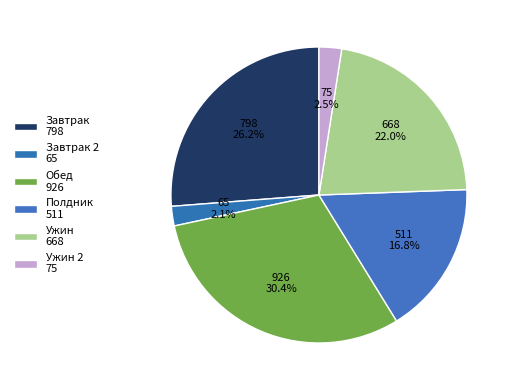

Is there any slice that represents more than half of the pie?

No